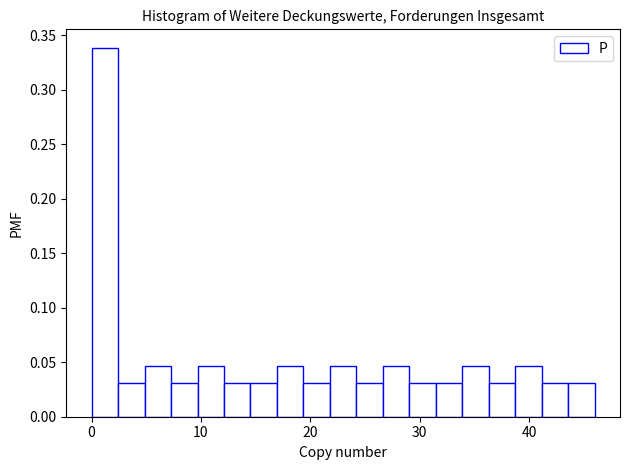

Read against the x-axis, roughly where is the centre of the tallest bar?

1